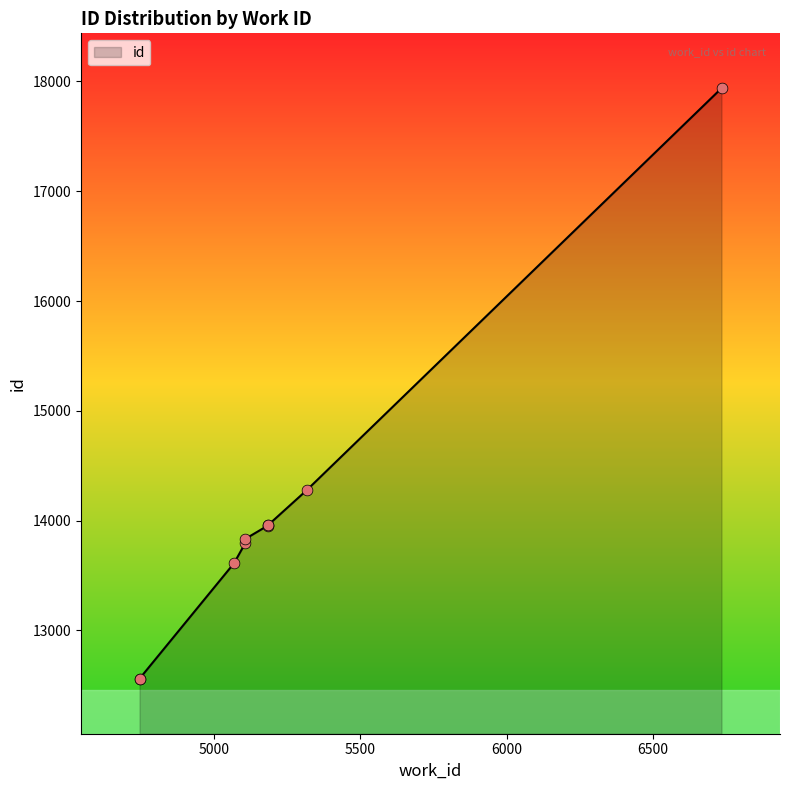

What is the change in value from 4745 to 5184?

+1396